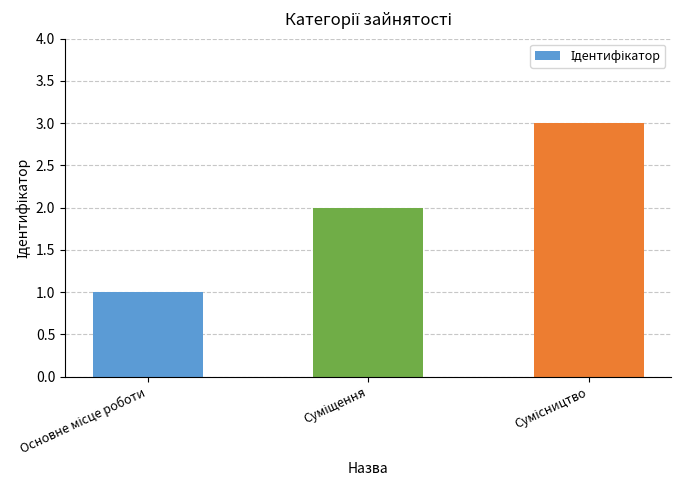

What is the maximum value shown in the chart?

3